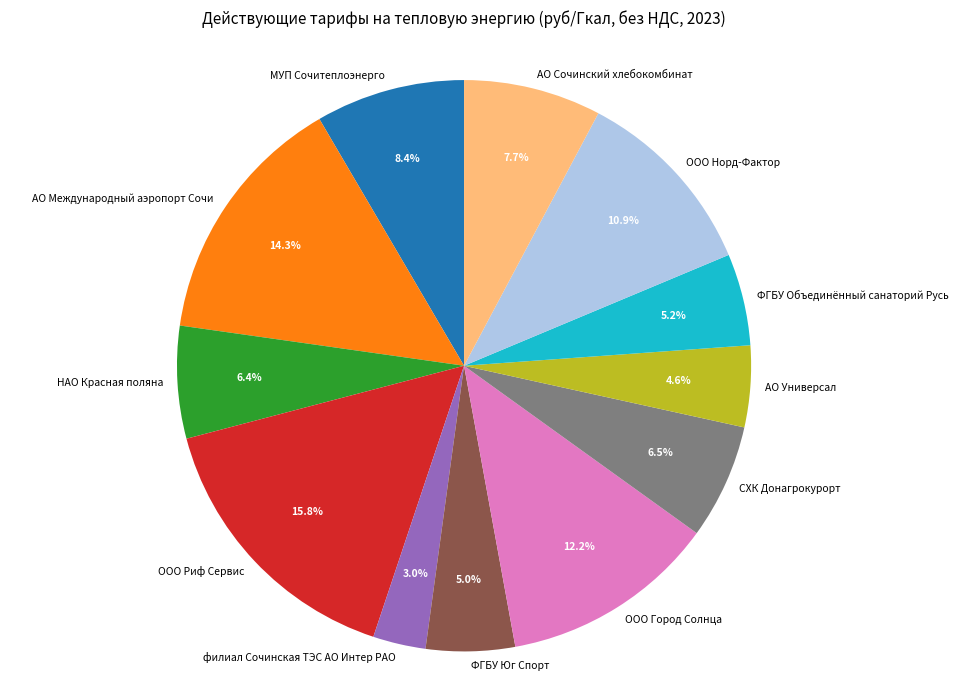

Is ФГБУ Объединённый санаторий Русь the majority of the pie?

No